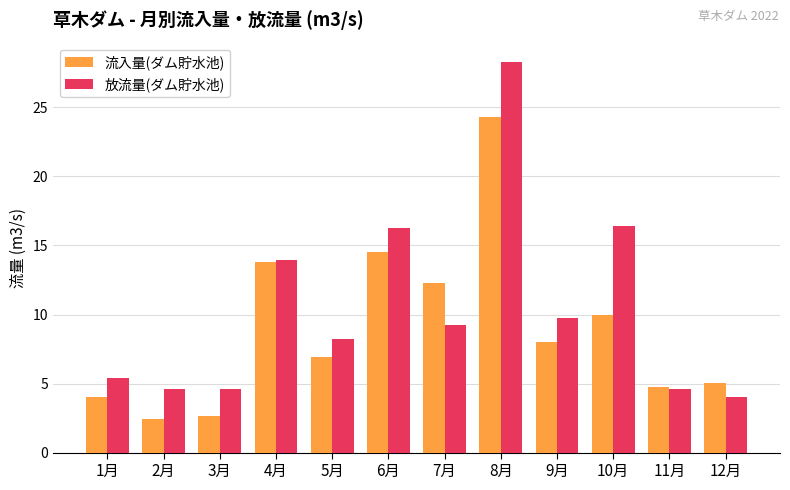

At which category is the sum across all series the highest?

8月